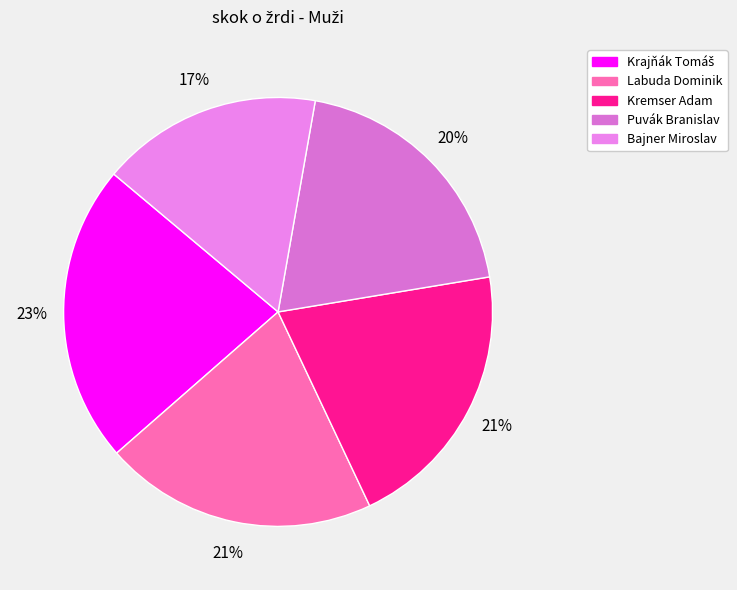

Count the number of slices in the pie.

5